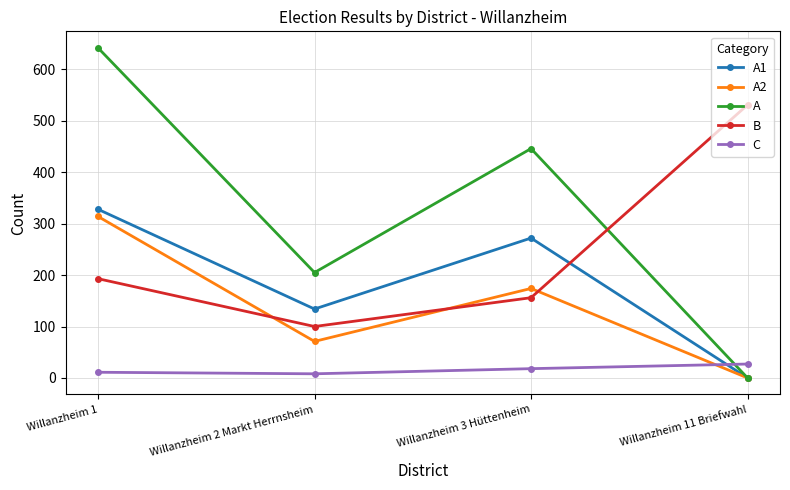

After their last crossing, which series has the higher values: A or C?

C